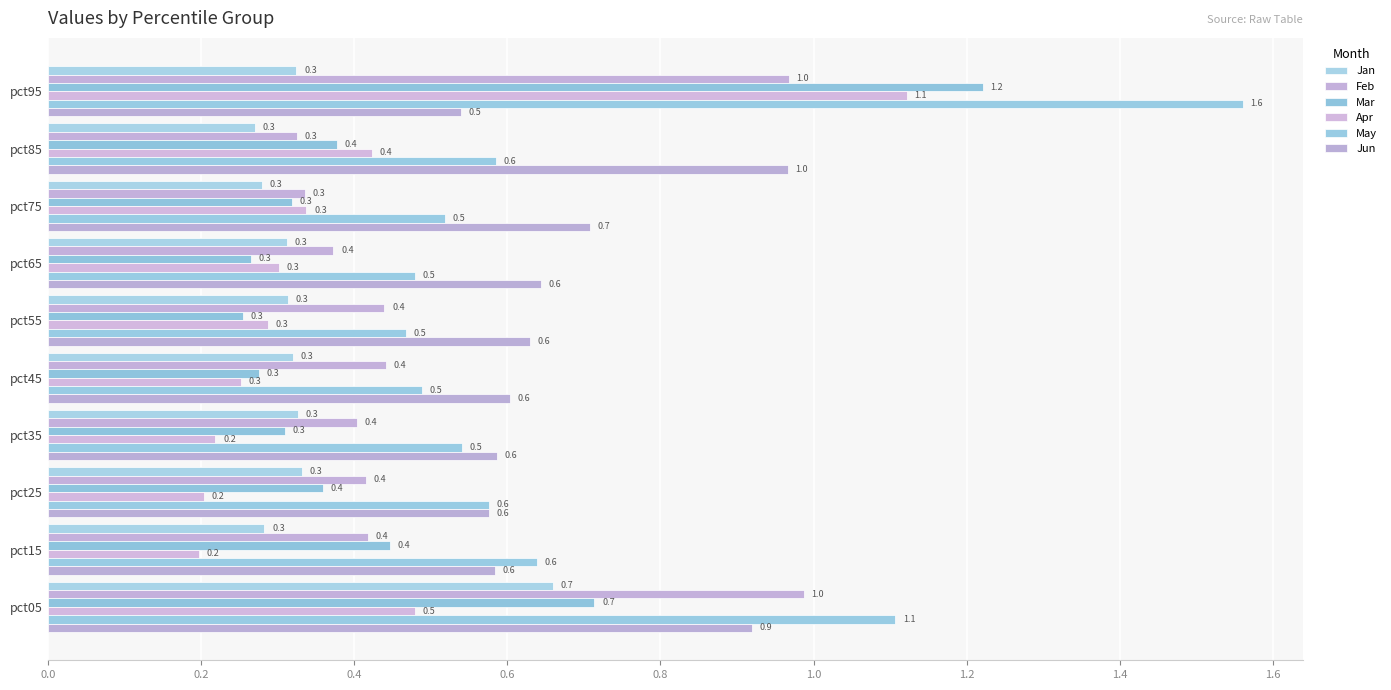

How many distinct data groups are displayed?

6